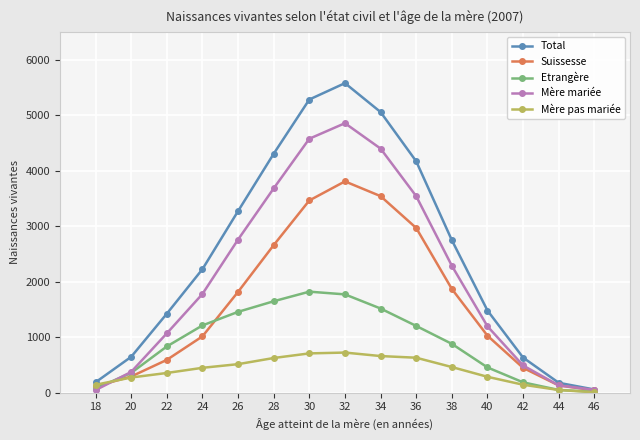

What is the sum of all Mère mariée values?

31230